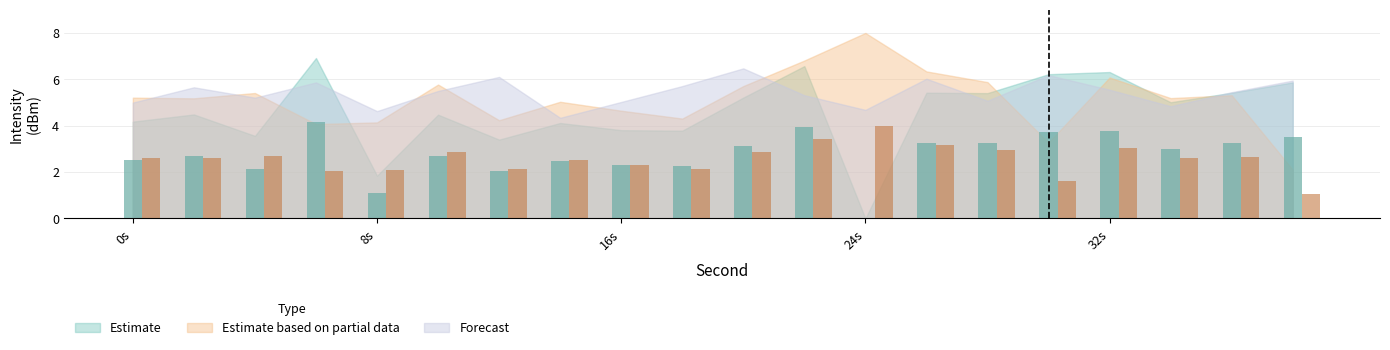

Is the value of Estimate at 14 greater than the value of Estimate based on partial data at 14?

No